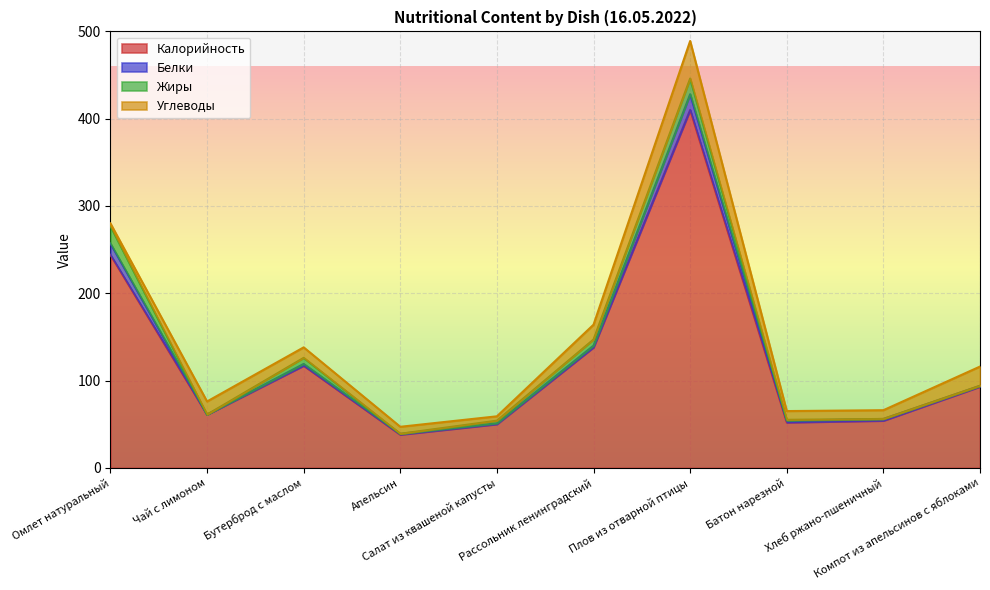

How many intersections are there between Белки and Жиры?

2